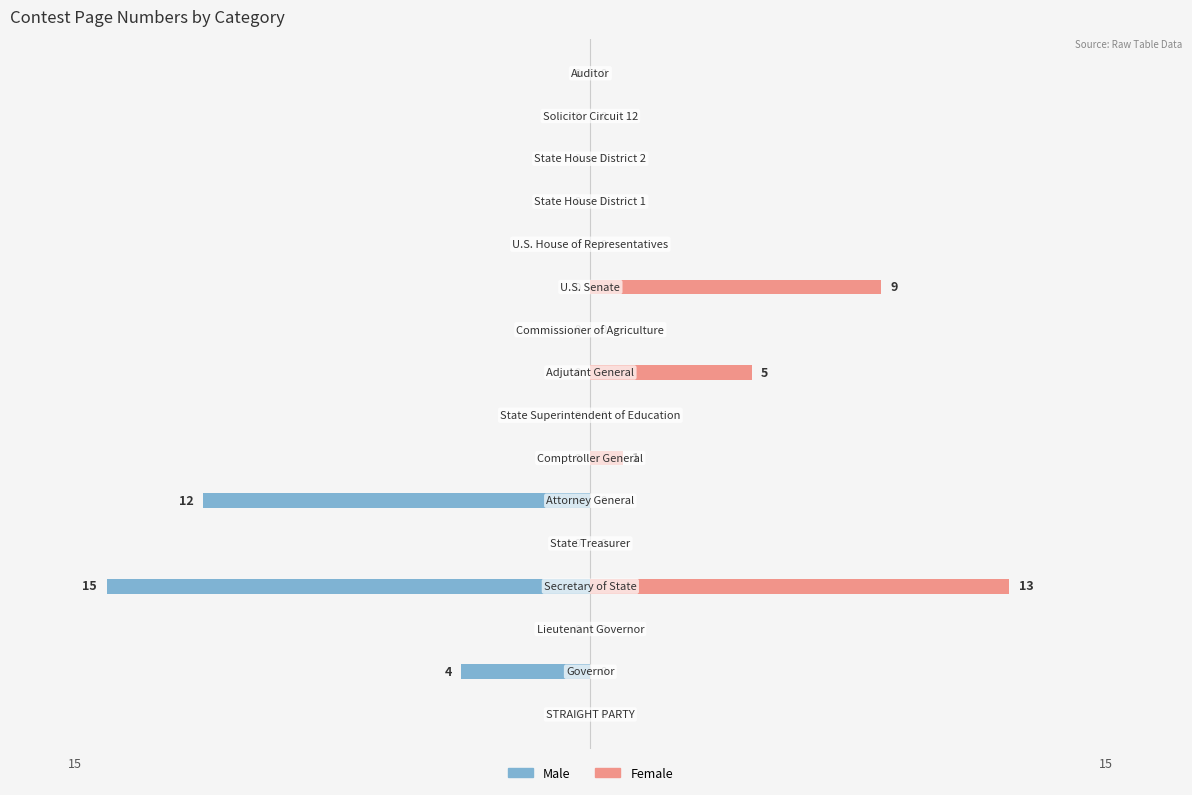

The value of Male at 5 is -17. True or false?

False